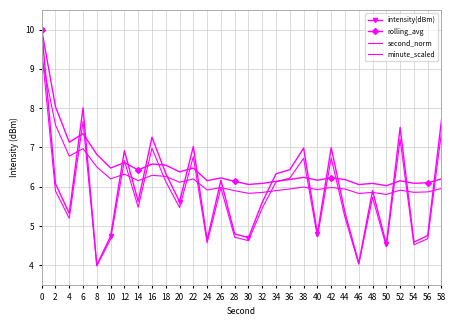

True or false: rolling_avg has more than 2 points higher than both neighbors.

True